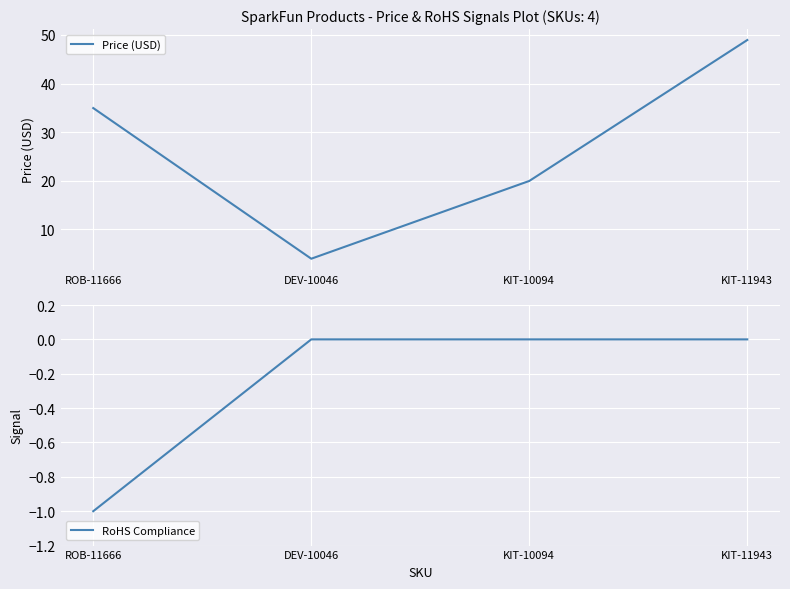

Which series has the widest spread of values?

Price (USD)